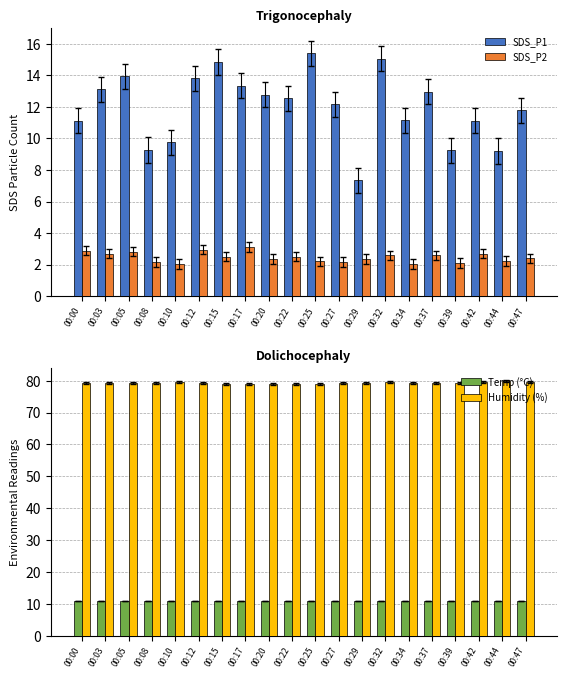

True or false: Humidity (%) has a value of 120.1 at 00:22.

False